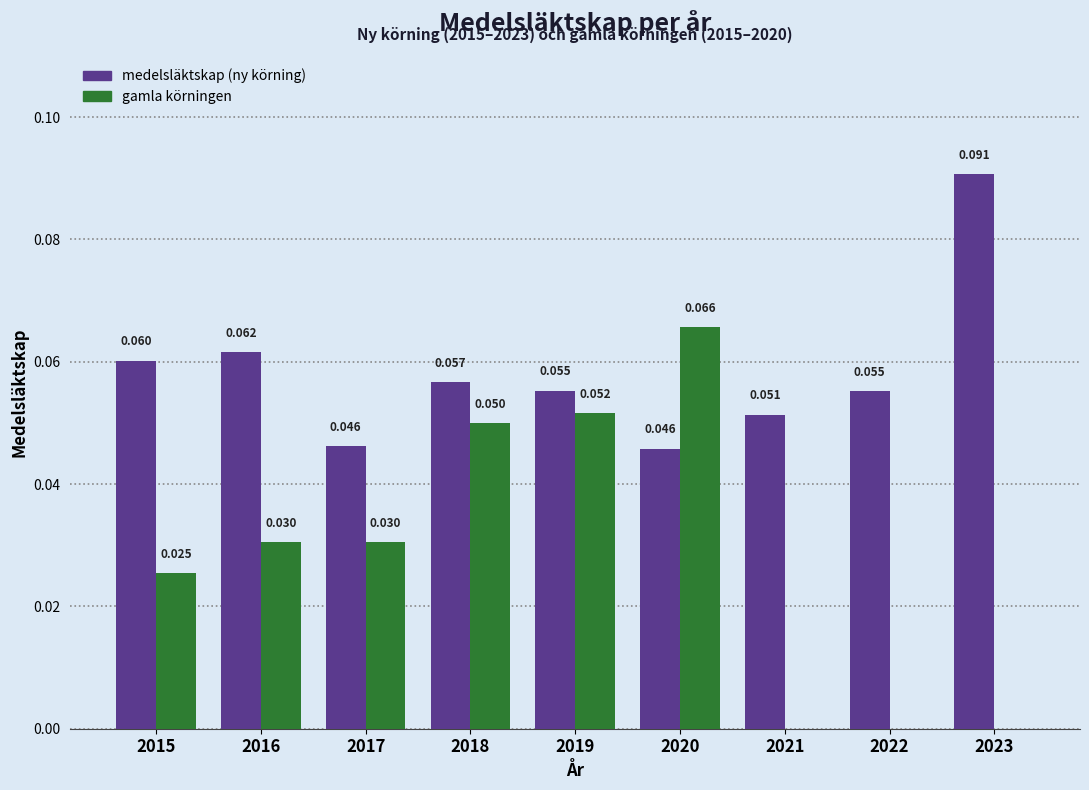

True or false: medelsläktskap (ny körning) has a value of 0.1 at 2022.

False